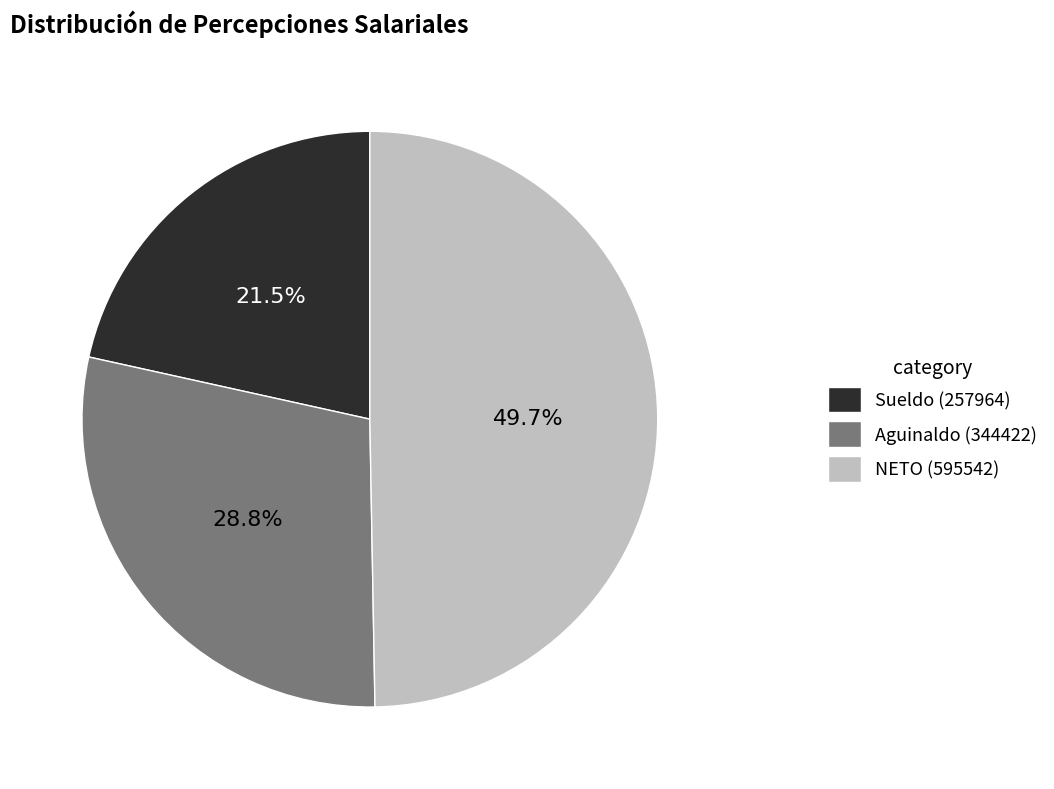

Which has a higher value, Aguinaldo (344422) or NETO (595542)?

NETO (595542)